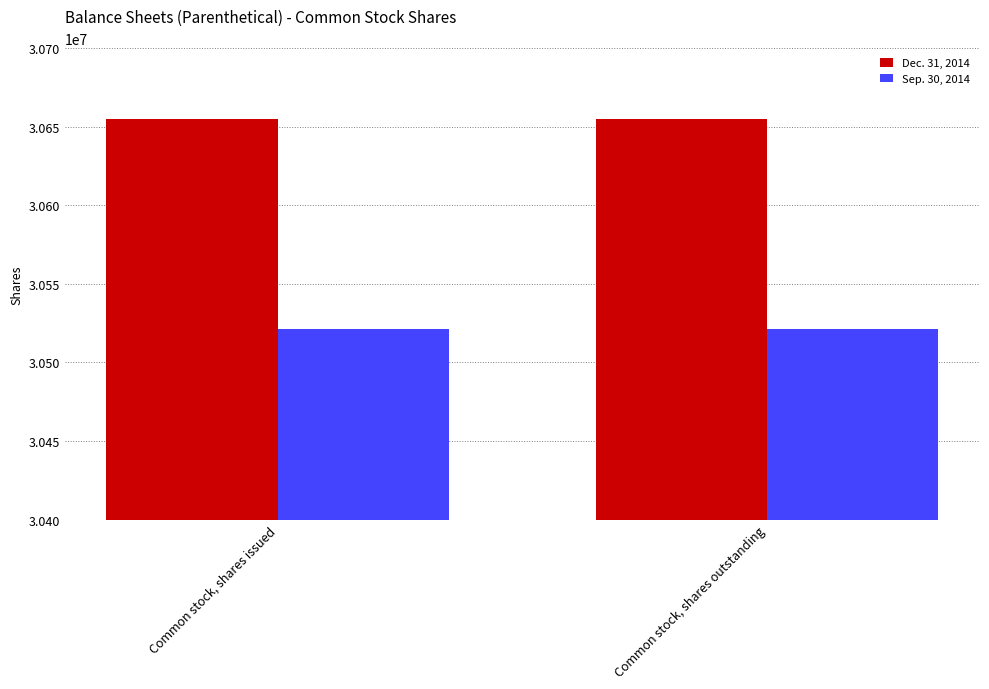

What is the label of the 1st bar from the right?

Common stock, shares outstanding